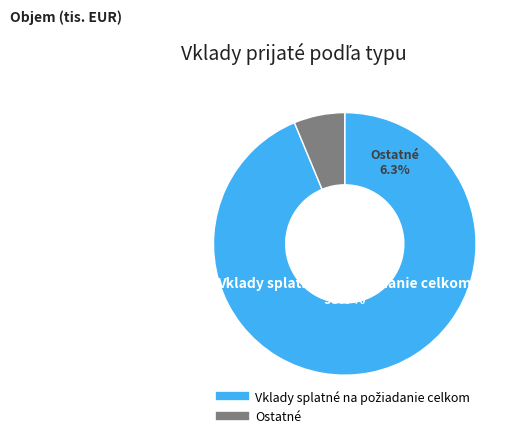

What is the majority slice?

Vklady splatné na požiadanie celkom